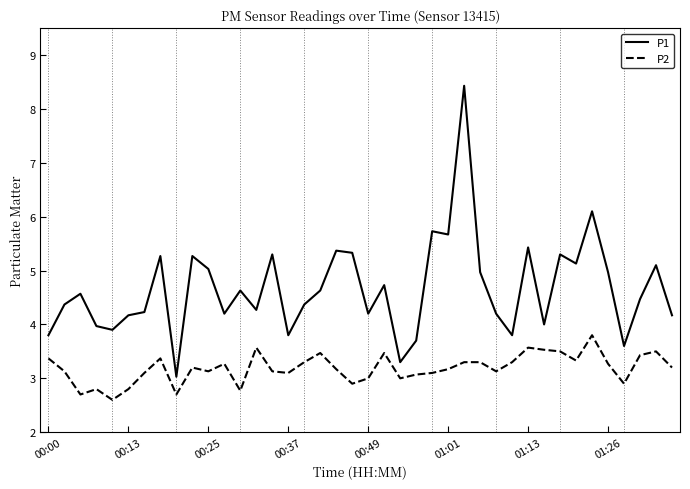

What is the greatest value displayed?

8.4